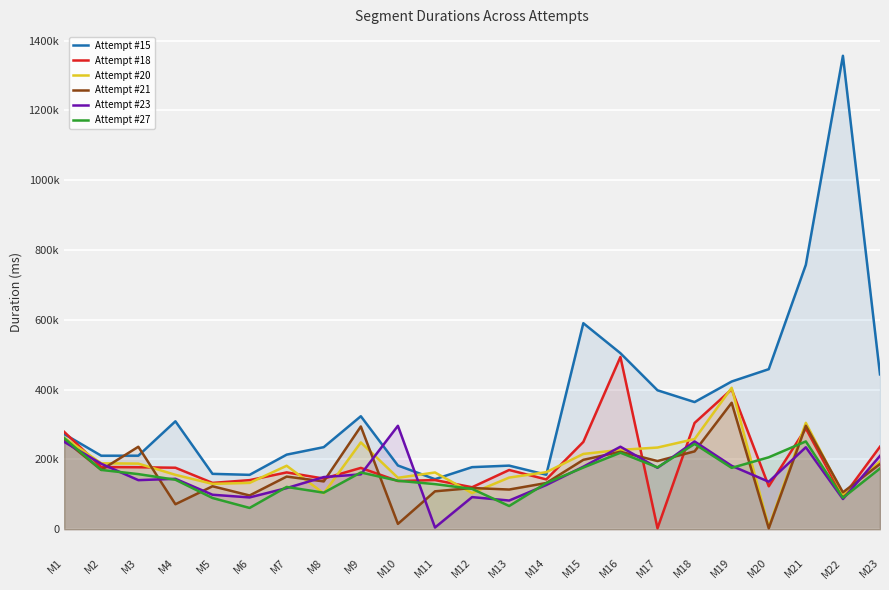

True or false: Attempt #20 has a value of 129869 at M5.

True